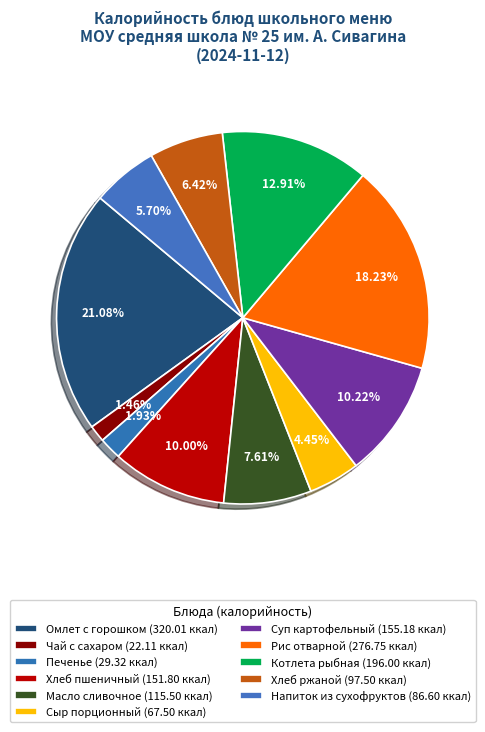

What is the largest slice in the pie chart?

Омлет натуральный с зеленым горошком